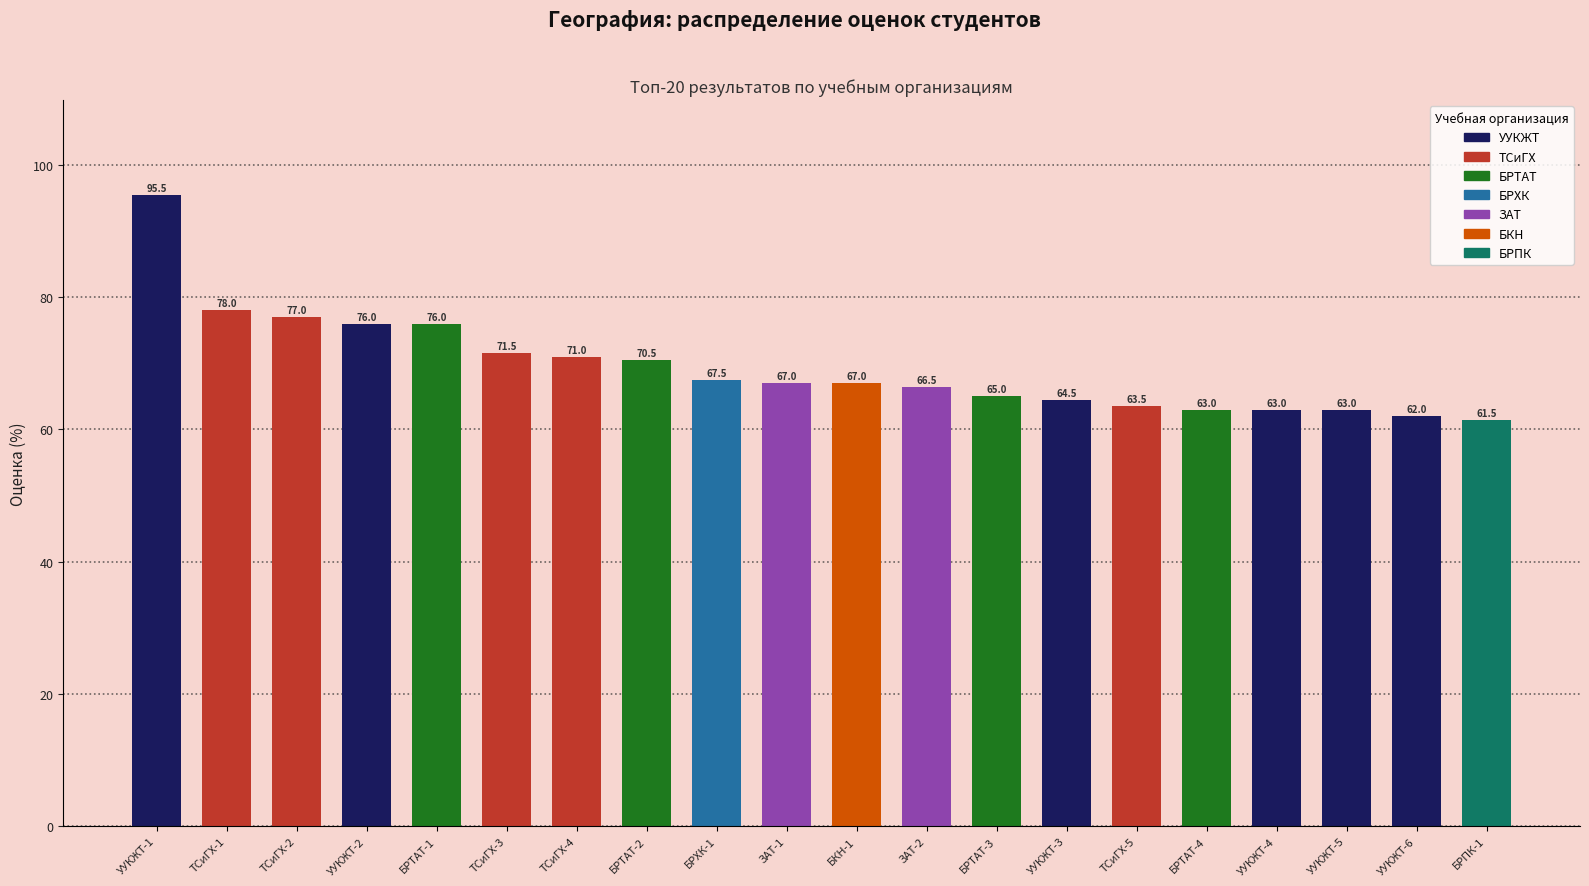

What is the minimum value shown in the chart?

61.5